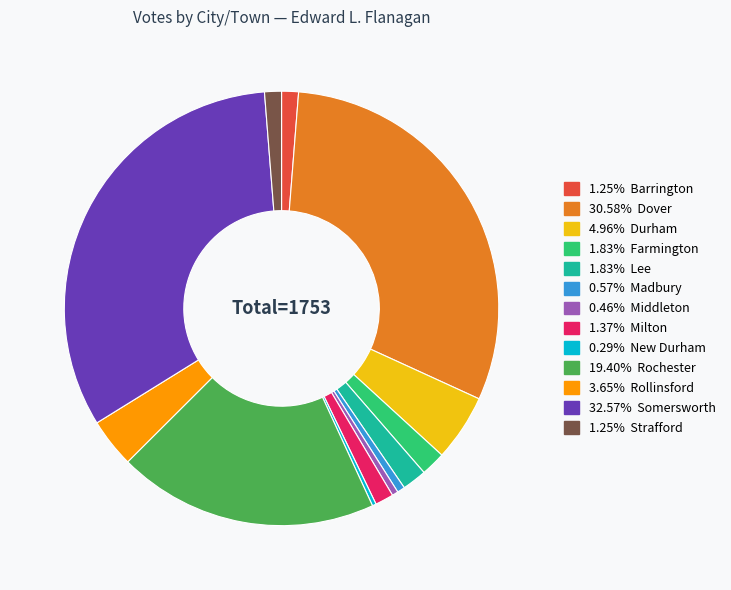

Does any single category account for the majority?

No